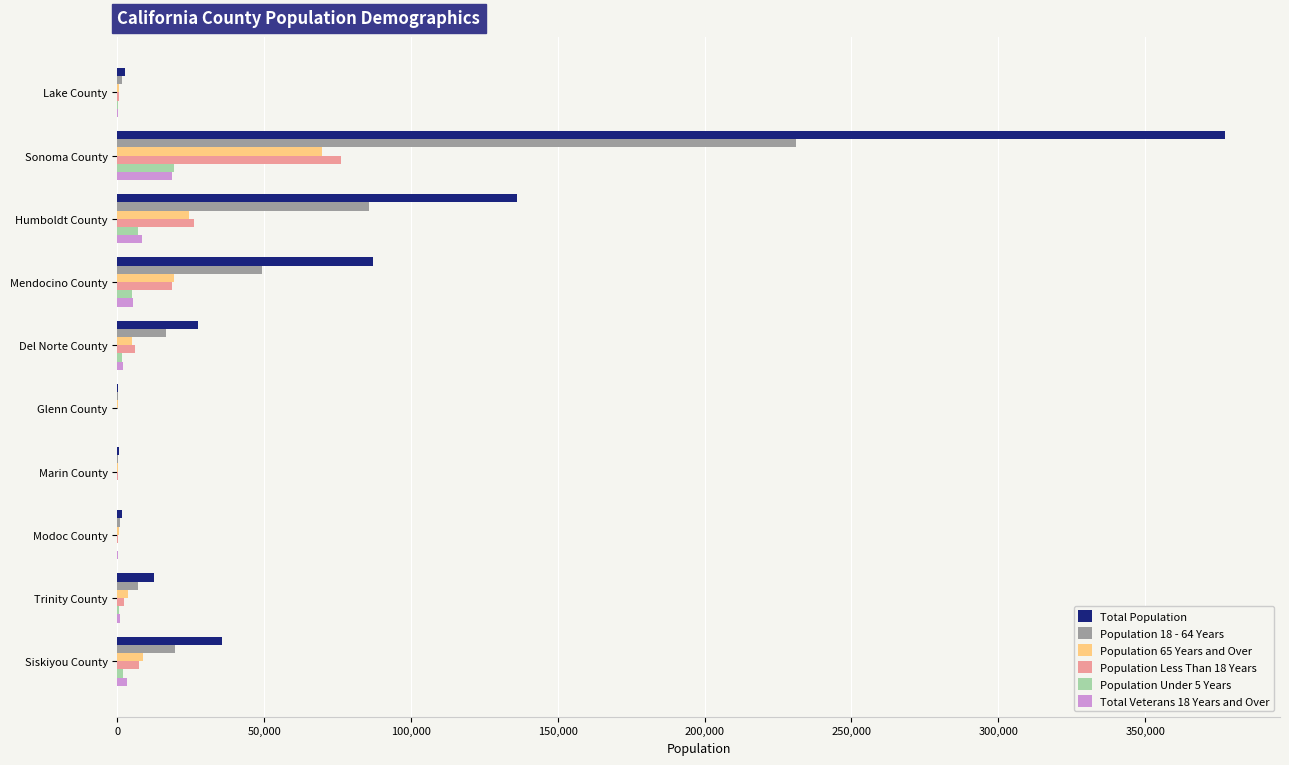

At which label does Population 65 Years and Over reach its peak?

Sonoma County